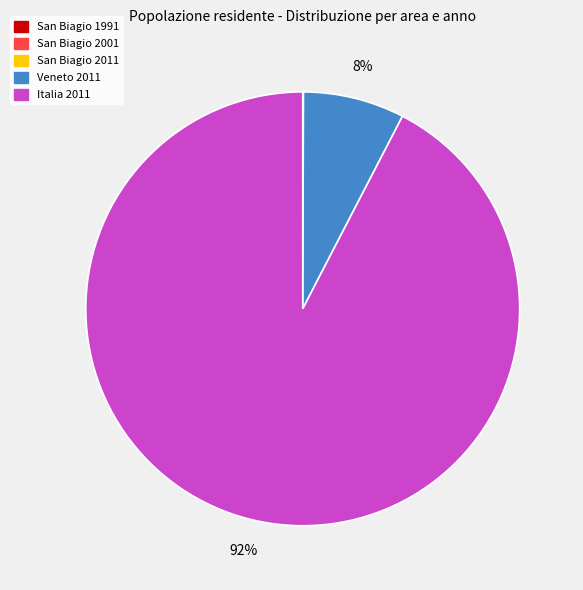

To the nearest percent, what portion does Veneto 2011 represent?

8%